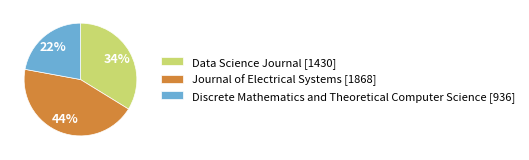

What is the smallest slice in the pie chart?

Discrete Mathematics and Theoretical Computer Science